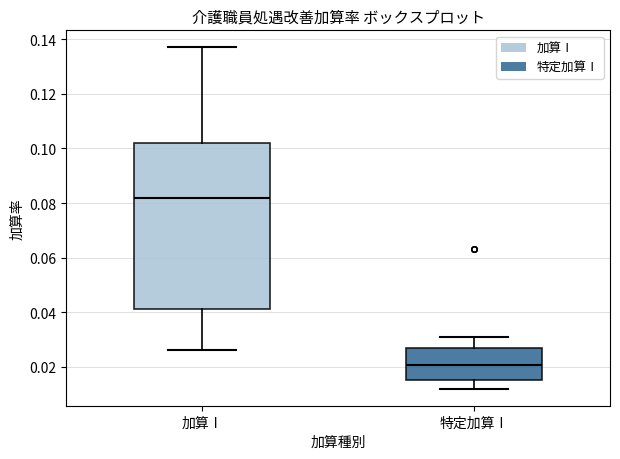

Reading left to right, read every box against the y-axis: the position of its median line, the range the box covers, and the ends of its whiskers. The values are not printed on the chart, so give them approximately, as read against the axis.

加算Ⅰ: median 0.082, box 0.042 to 0.102, whiskers 0.026 to 0.138
特定加算Ⅰ: median 0.020, box 0.016 to 0.028, whiskers 0.012 to 0.032